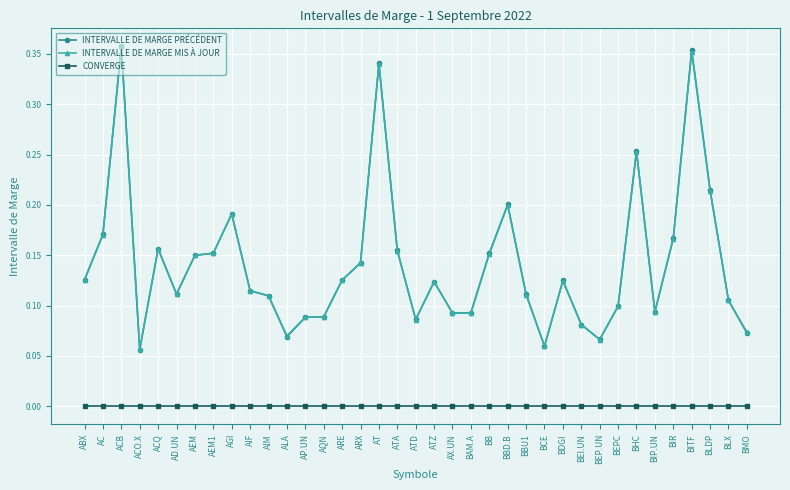

Is the value of INTERVALLE DE MARGE PRÉCÉDENT at BEPC greater than the value of INTERVALLE DE MARGE MIS À JOUR at BAM.A?

Yes